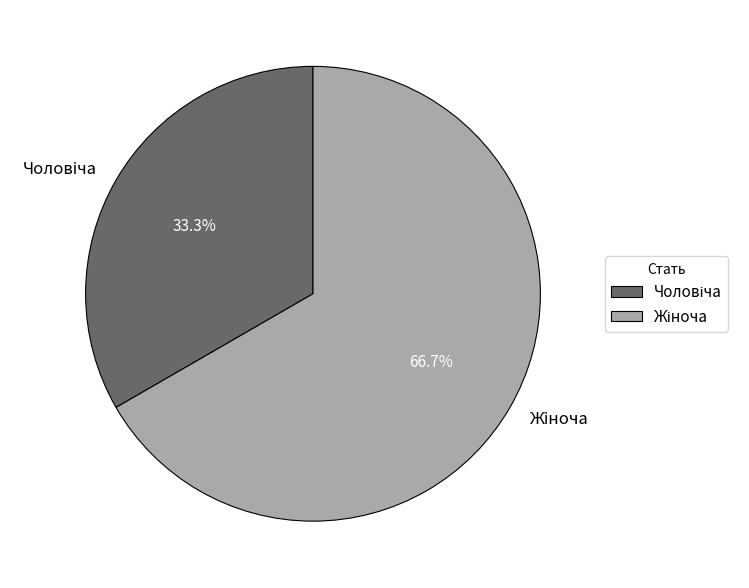

Is there any slice that represents more than half of the pie?

Yes